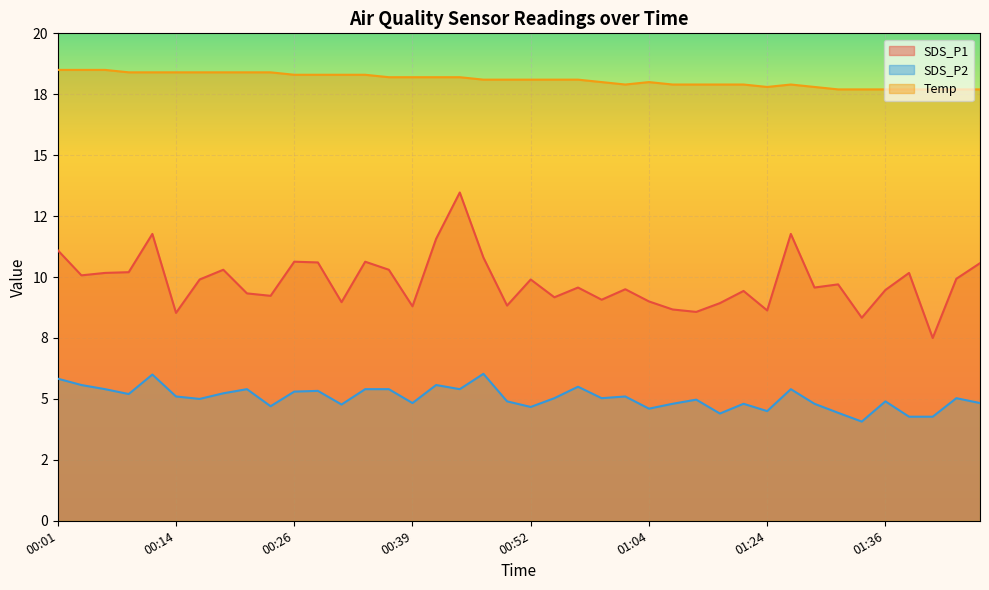

At 00:06, list the series in order from smallest to largest.

SDS_P2, SDS_P1, Temp